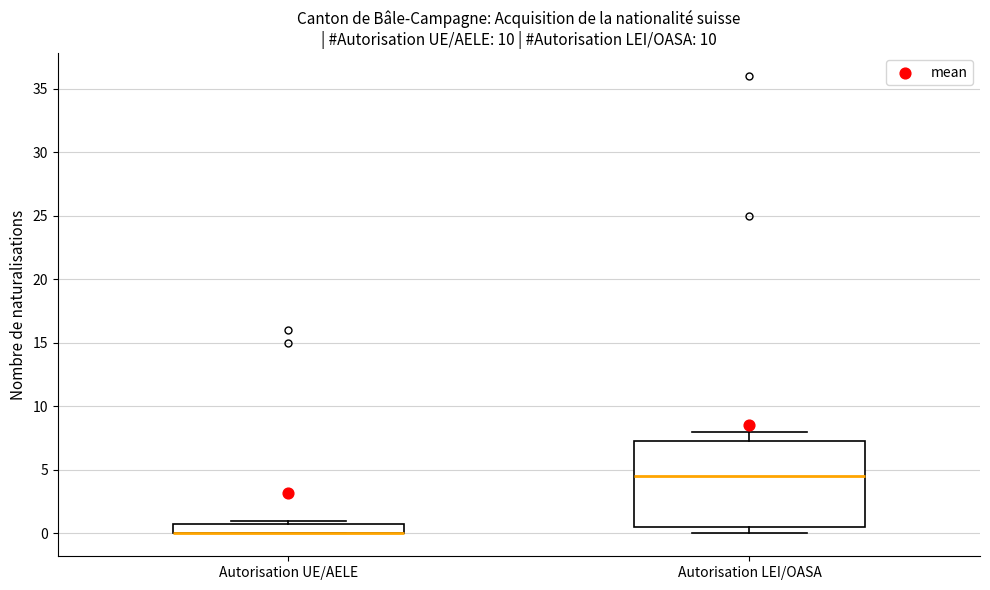

Reading left to right, transcribe this box plot: for each box, give where its median line is, the range the box spans, and where its two whiskers end, as read against the y-axis. The values are not printed on the chart, so give them approximately, as read against the axis.

Autorisation UE/AELE: median 0.0 (drawn on the box's lower edge), box 0.0 to 1.0, whiskers 0.0 to 1.0 (just above the box's upper edge)
Autorisation LEI/OASA: median 4.5, box 0.5 to 7.5, whiskers 0.0 to 8.0